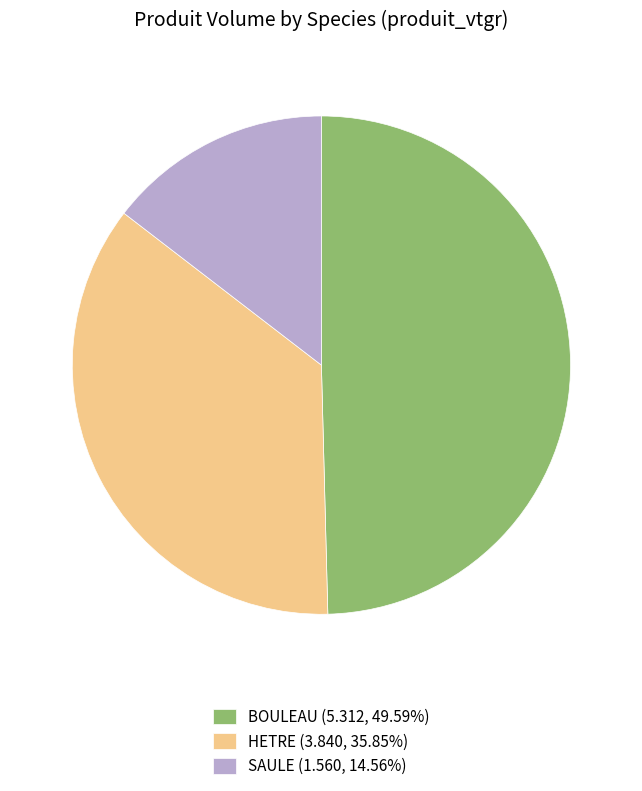

Is there a majority slice in this chart?

No